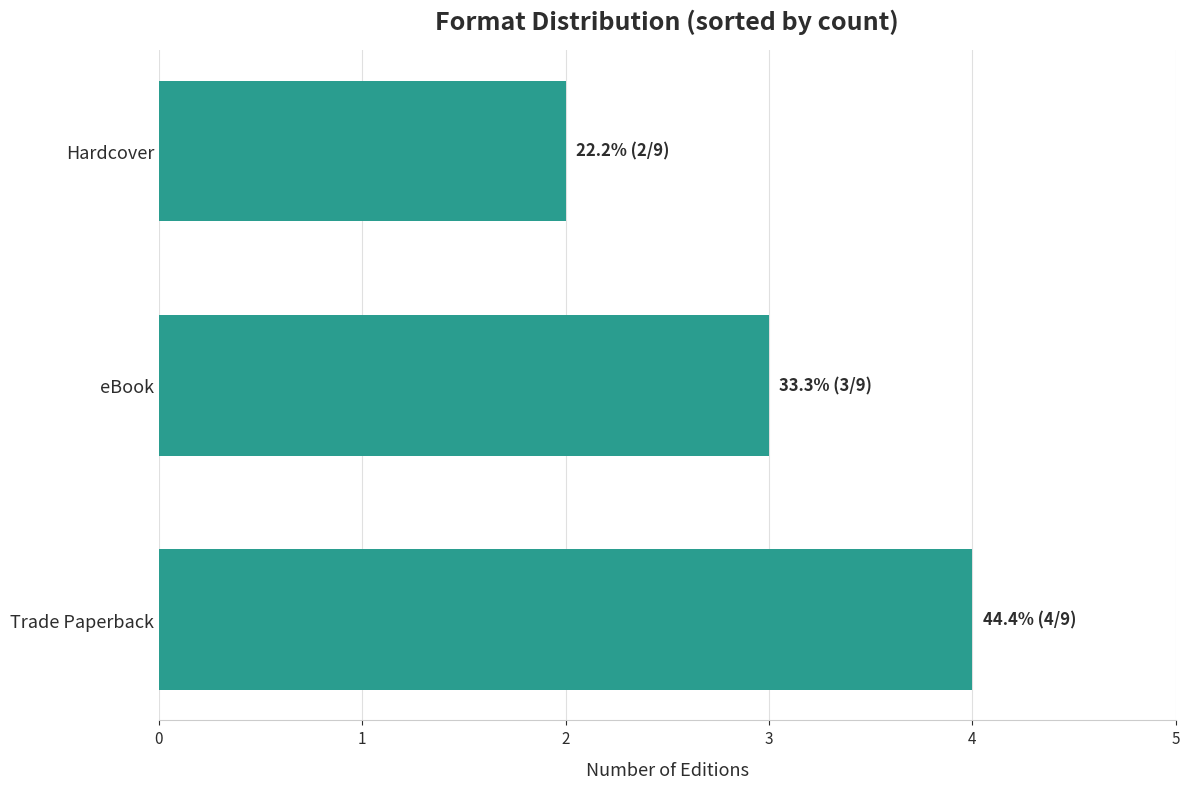

Which category has the lowest value across all series?

Hardcover